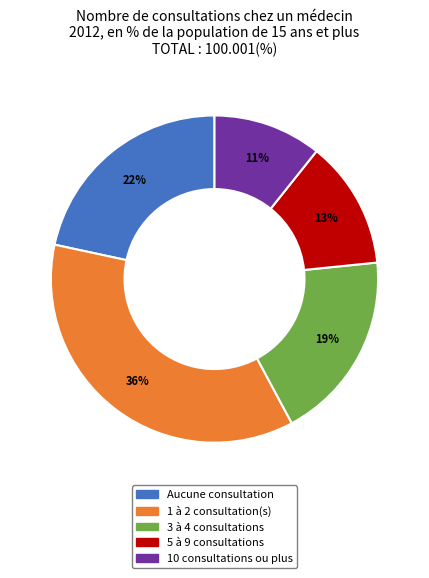

Is there a majority slice in this chart?

No